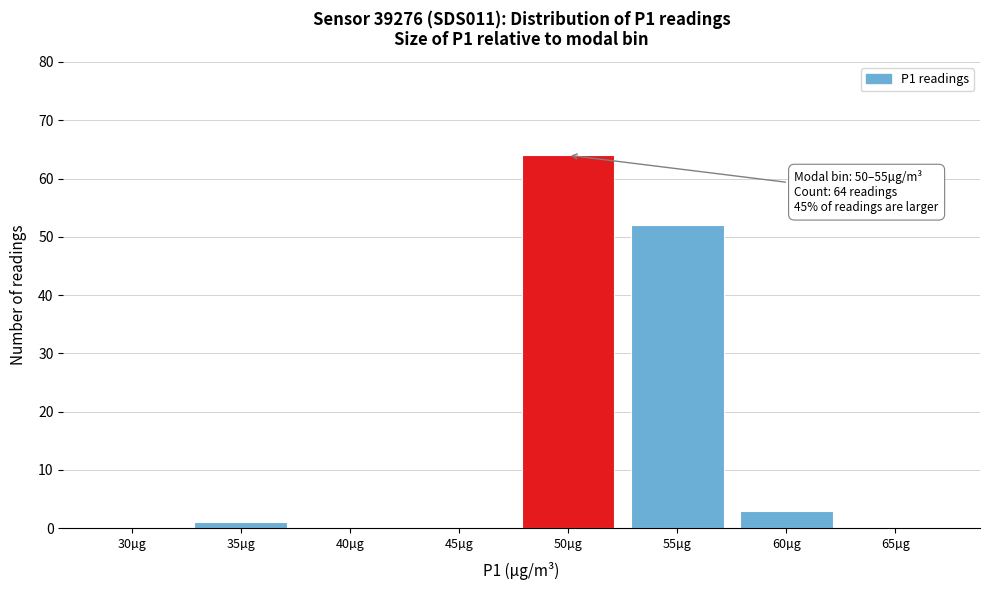

Reading left to right, list all the values displayed in this chart.

30µg=0	35µg=1	40µg=0	45µg=0	50µg=64	55µg=52	60µg=3	65µg=0